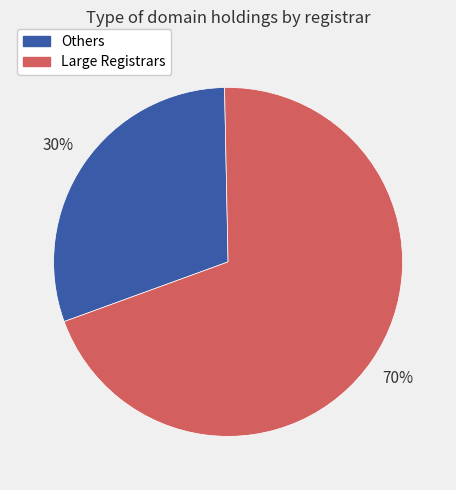

Is there any slice that represents more than half of the pie?

Yes